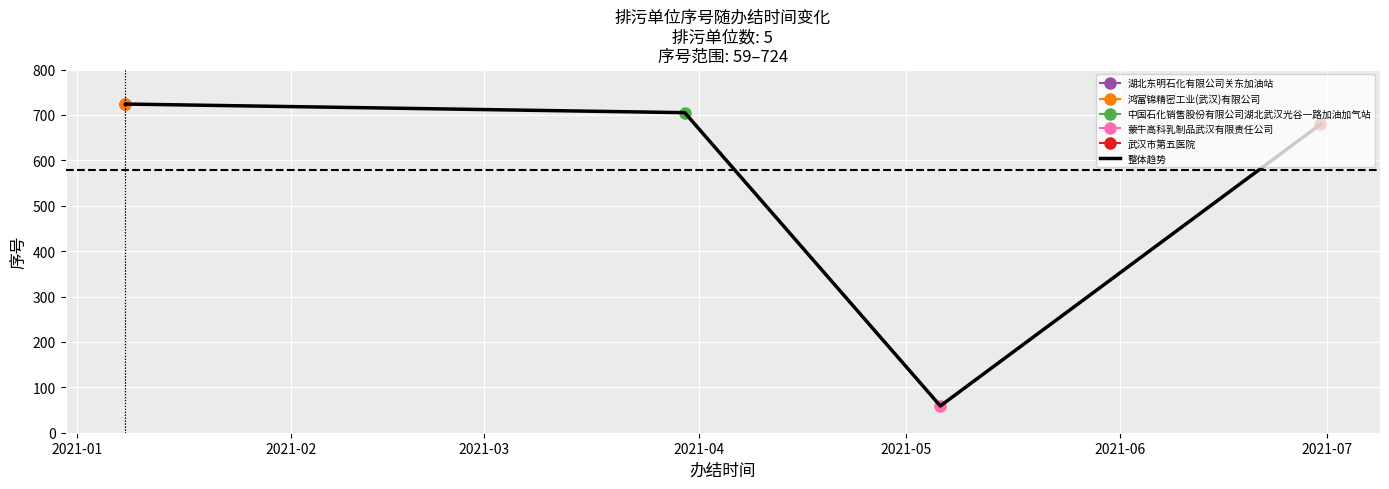

At which label does the data first exceed 705?

2021-01